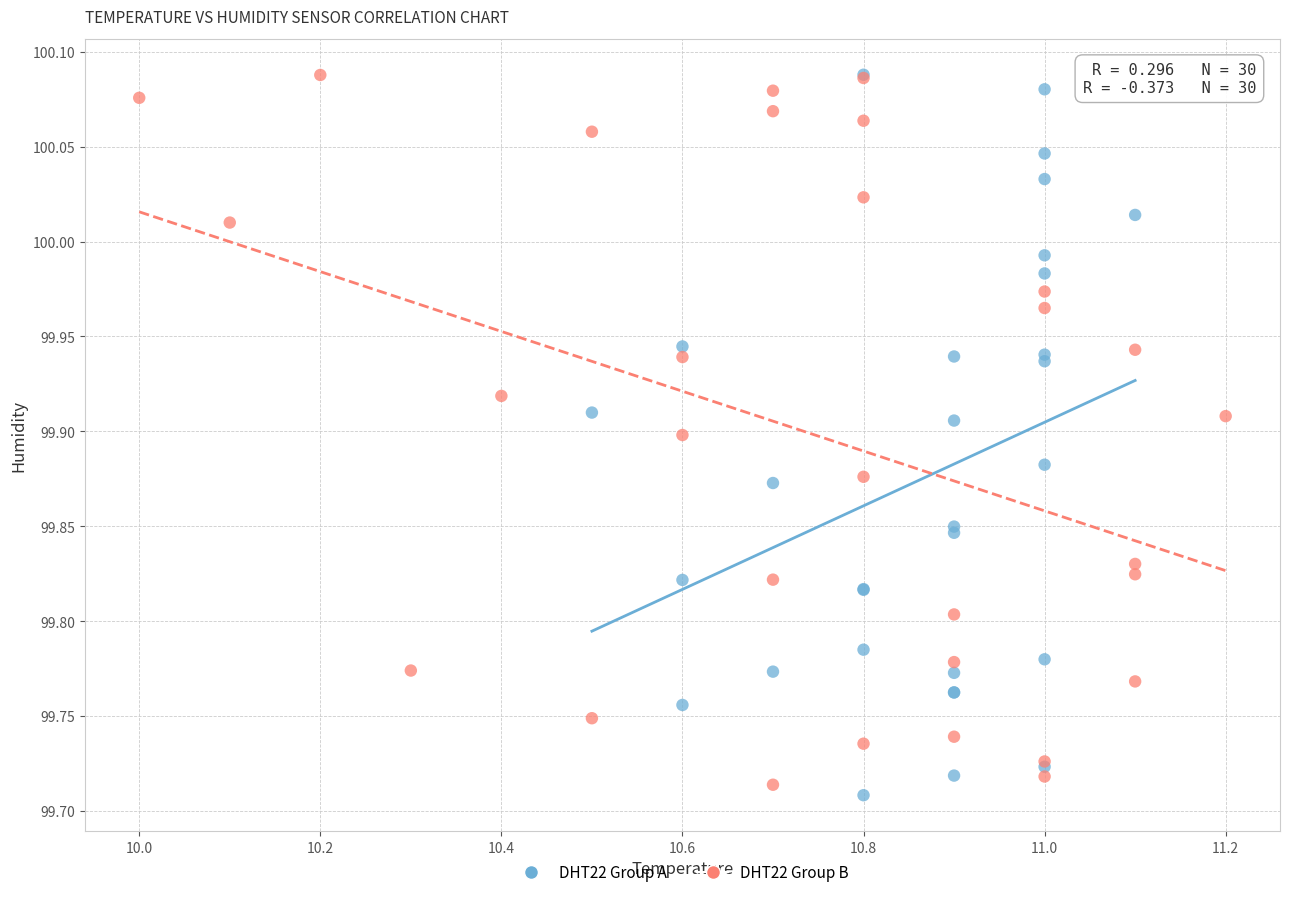

What are all the series names shown in the legend?

DHT22 Group A, DHT22 Group B